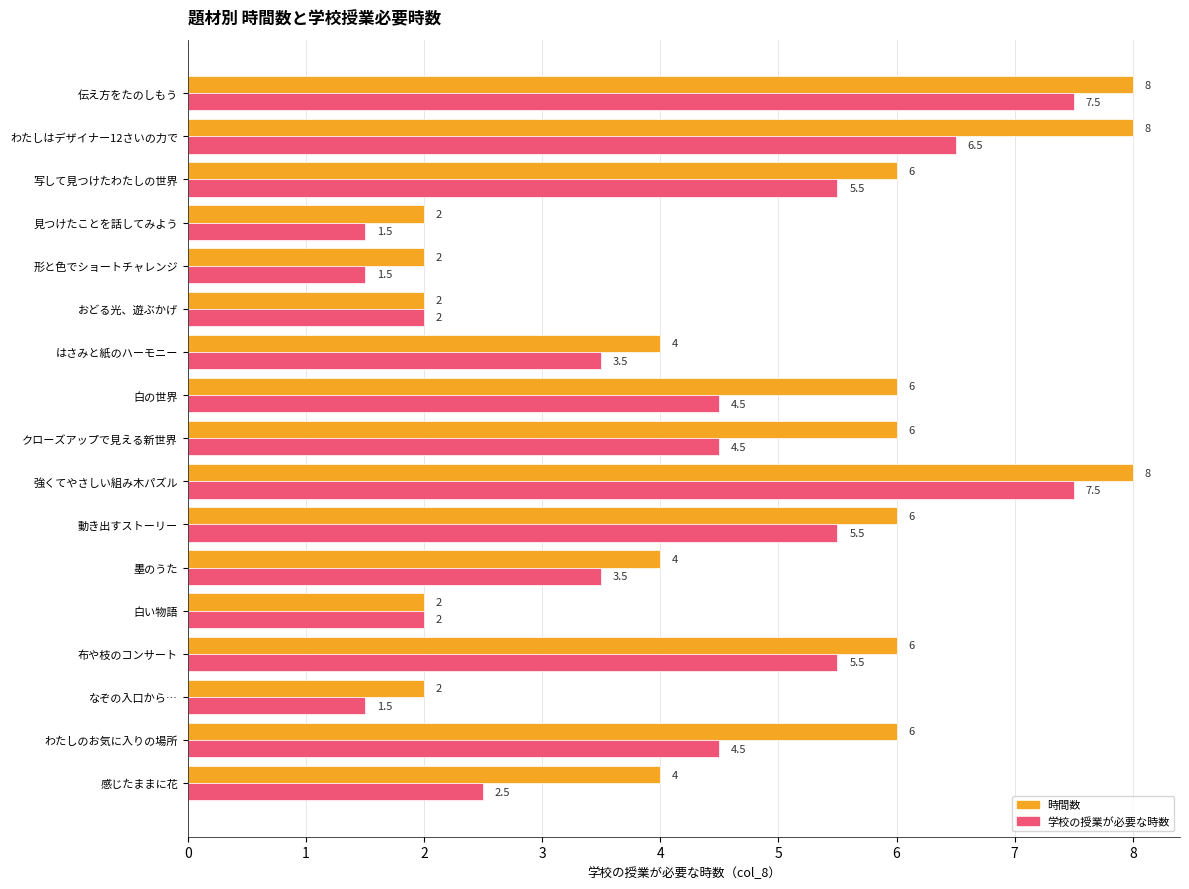

Is the value of 学校の授業が必要な時数 at クローズアップで見える新世界 greater than the value of 時間数 at 見つけたことを話してみよう?

Yes